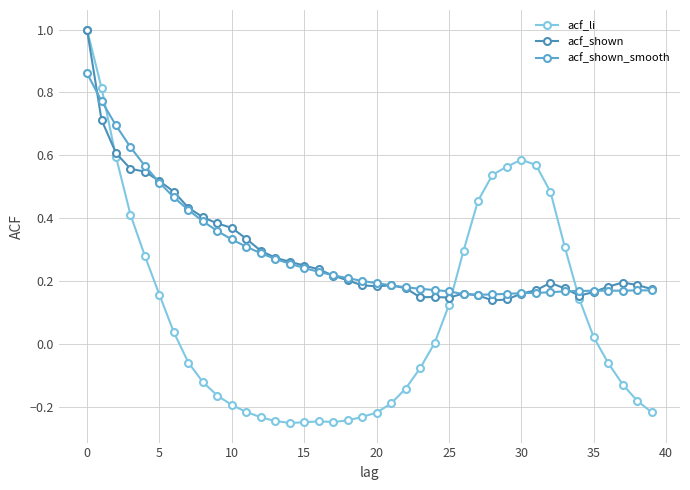

Which series has the widest spread of values?

acf_li